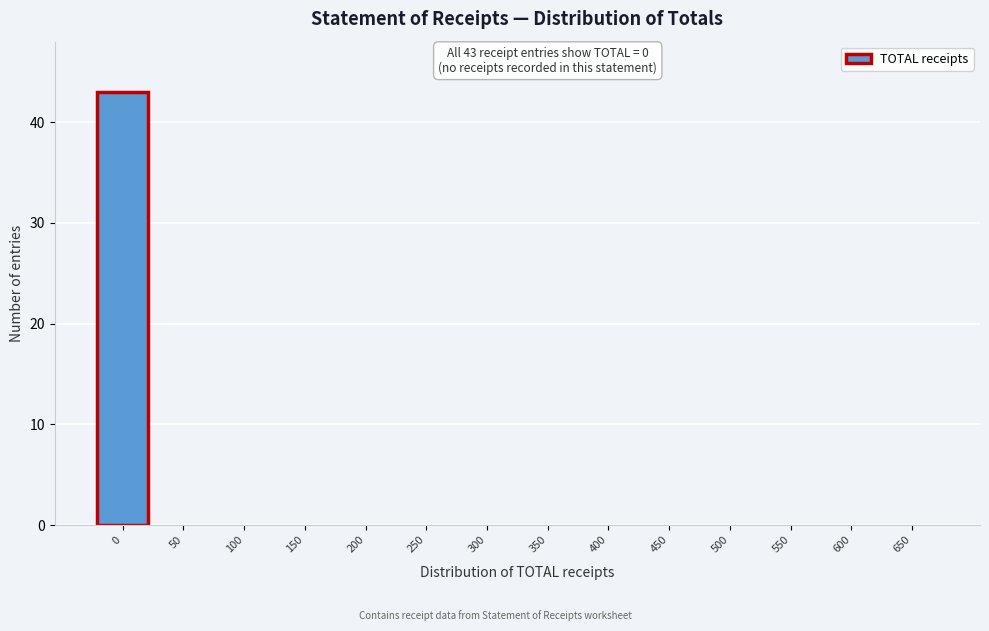

Reading right to left, transcribe all the data shown in this chart.

650=0	600=0	550=0	500=0	450=0	400=0	350=0	300=0	250=0	200=0	150=0	100=0	50=0	0=43